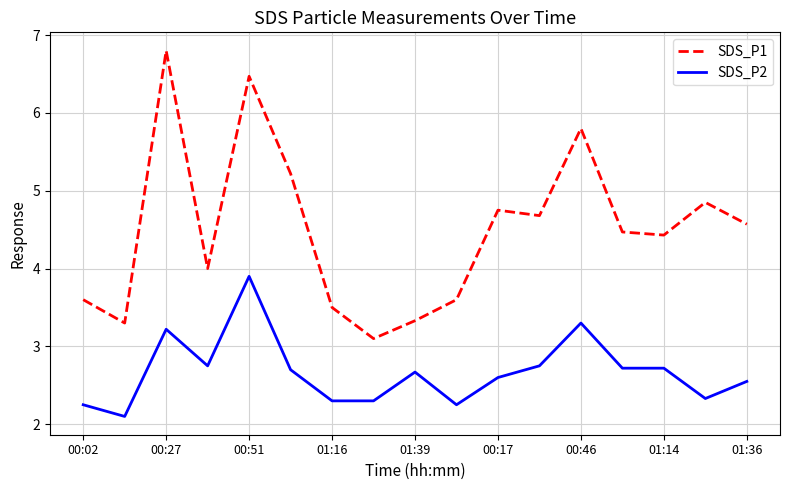

True or false: SDS_P1 and SDS_P2 cross at least once.

False